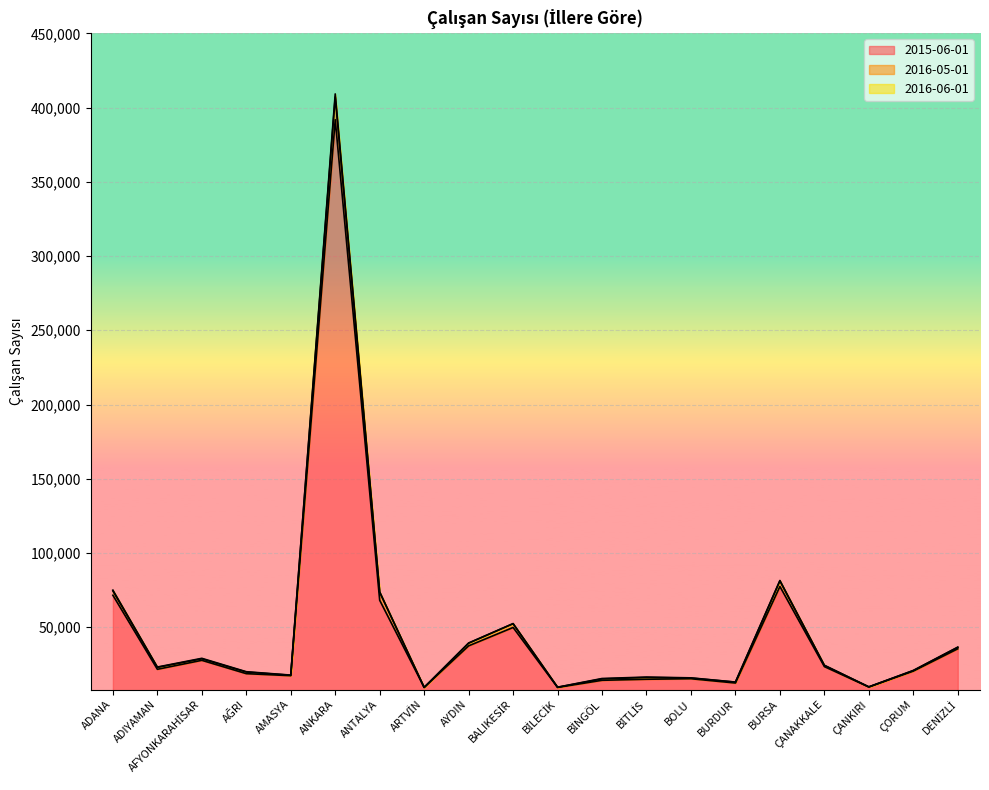

What is the total value across all series at BİTLİS?

47337